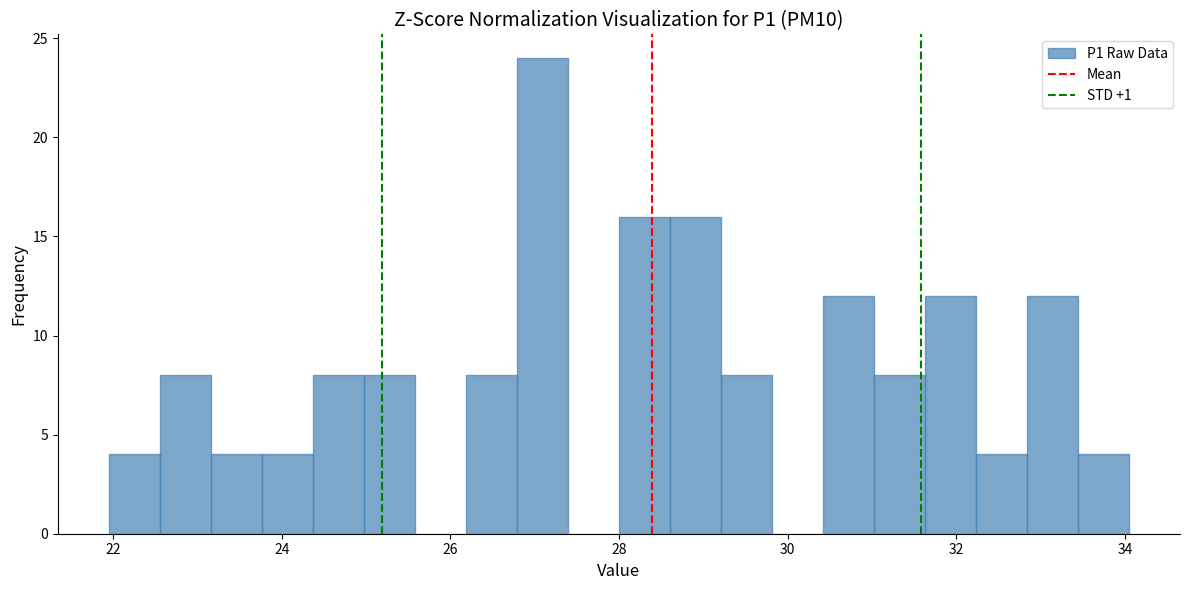

Around what value on the x-axis is the tallest bar? Give the approximate position of its centre, as read against the axis.

27.0